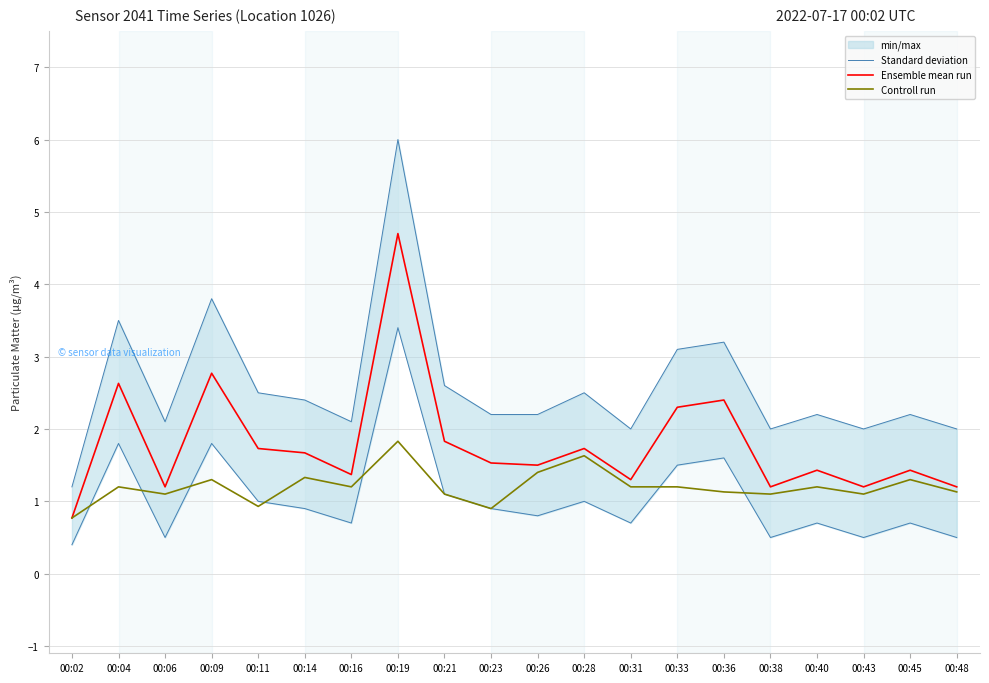

At which category is the sum across all series the highest?

00:19